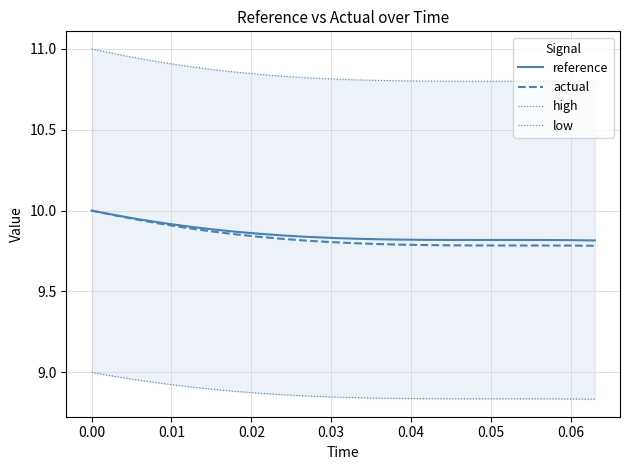

Is it true that actual equals 2.1 at 0.06?

False